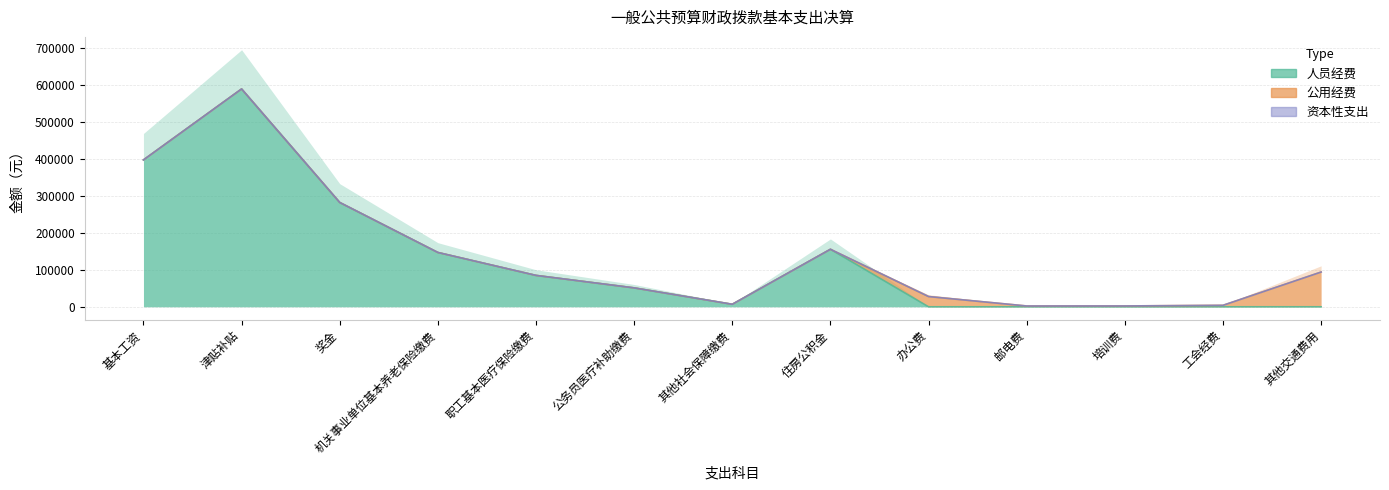

How many positive values does the 公用经费 series have?

5